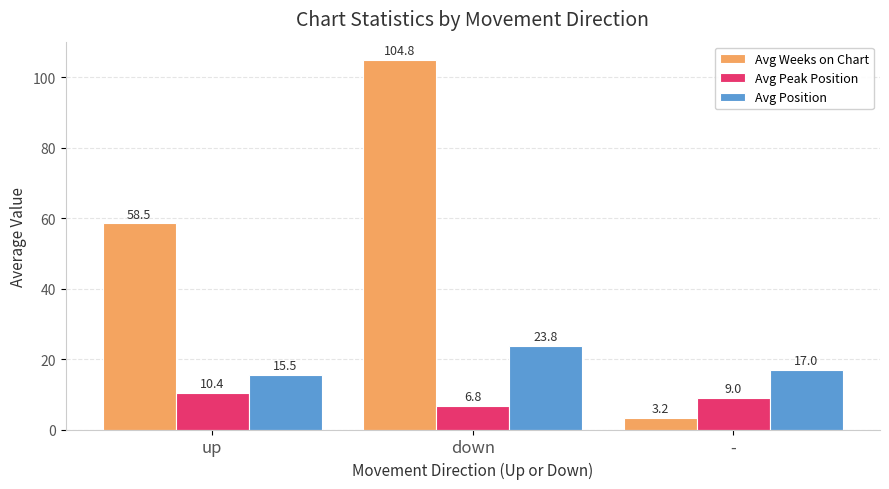

Reading left to right, extract all data points from this chart.

Avg Weeks on Chart: 58.5	104.8	3.2
Avg Peak Position: 10.4	6.8	9.0
Avg Position: 15.5	23.8	17.0